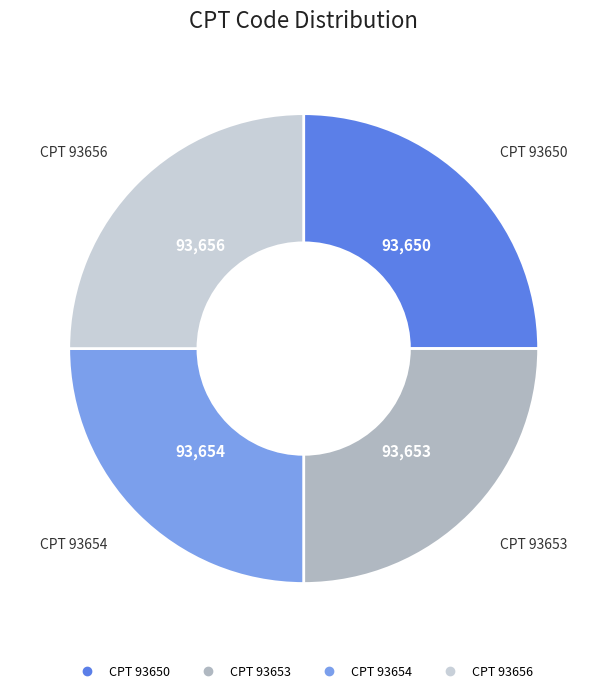

Is there a majority slice in this chart?

No